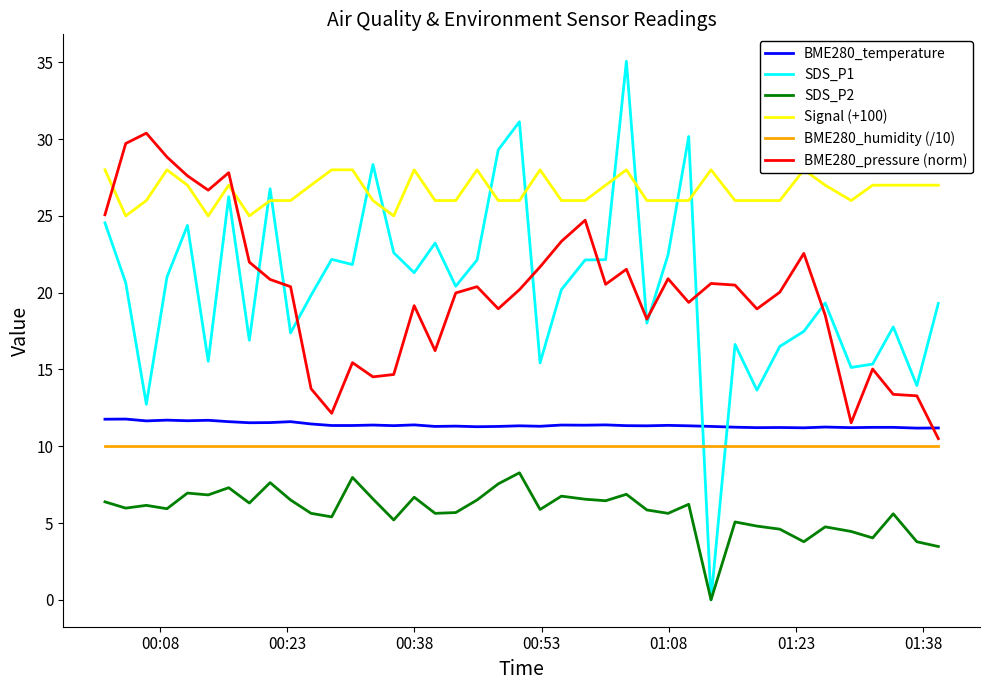

True or false: Signal (+100) and SDS_P1 cross at least once.

True